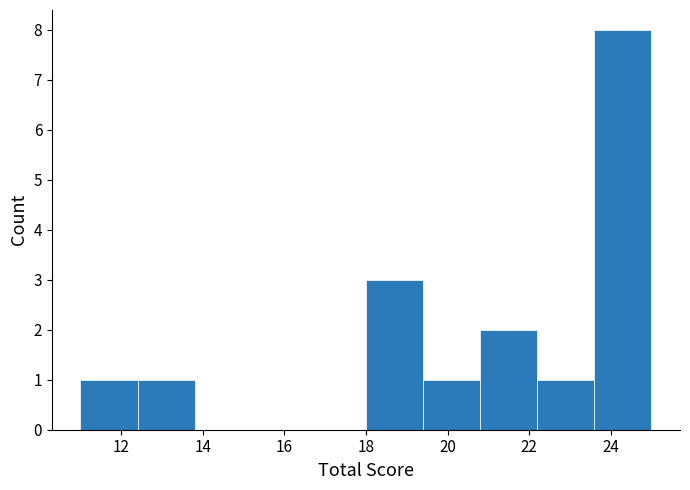

Which range on the x-axis has the tallest bar?

23.6 to 25.0